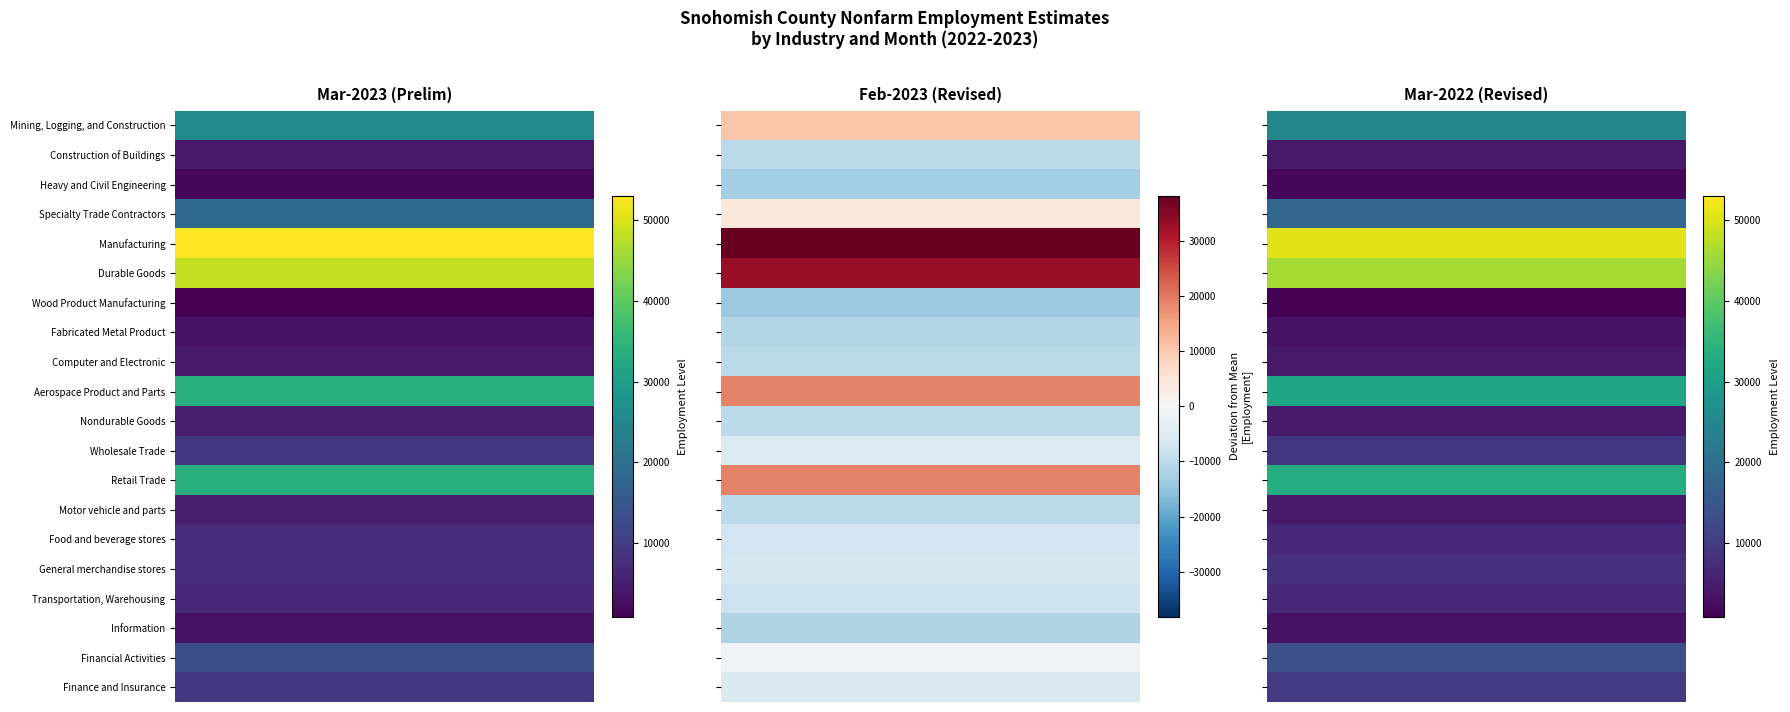

Count the number of categories in the chart.

3